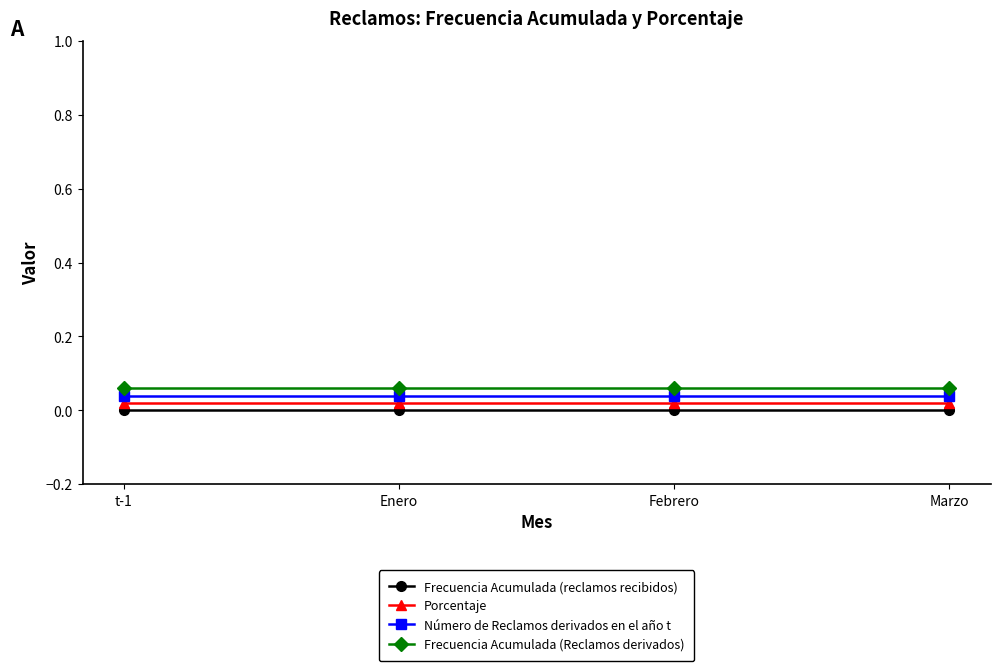

The Número de Reclamos derivados en el año t series shows 0.0 at Marzo. True or false?

True